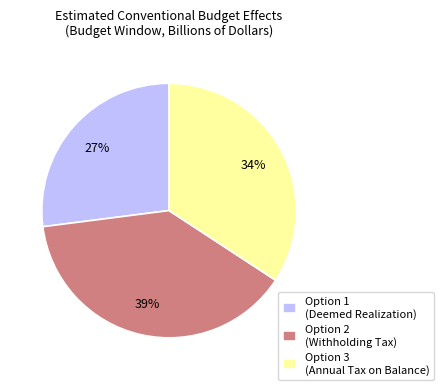

Does Option 2 (Withholding Tax) account for over 50% of the chart?

No